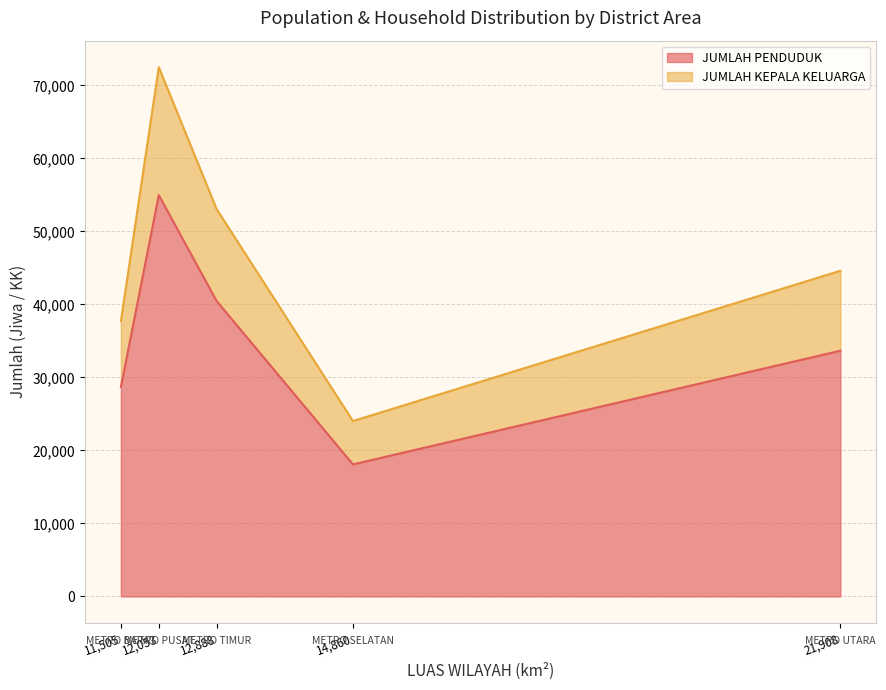

What is the difference between the highest and lowest values at METRO BARAT?

19671